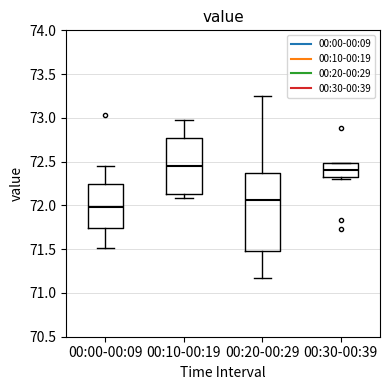

Reading left to right, transcribe this box plot: for each box, give where its median line is, the range the box spans, and where its two whiskers end, as read against the y-axis. The values are not printed on the chart, so give them approximately, as read against the axis.

00:00-00:09: median 72.00, box 71.75 to 72.25, whiskers 71.50 to 72.45
00:10-00:19: median 72.45, box 72.15 to 72.75, whiskers 72.10 to 72.95
00:20-00:29: median 72.05, box 71.50 to 72.40, whiskers 71.15 to 73.25
00:30-00:39: median 72.40, box 72.35 to 72.50, whiskers 72.30 to 72.50